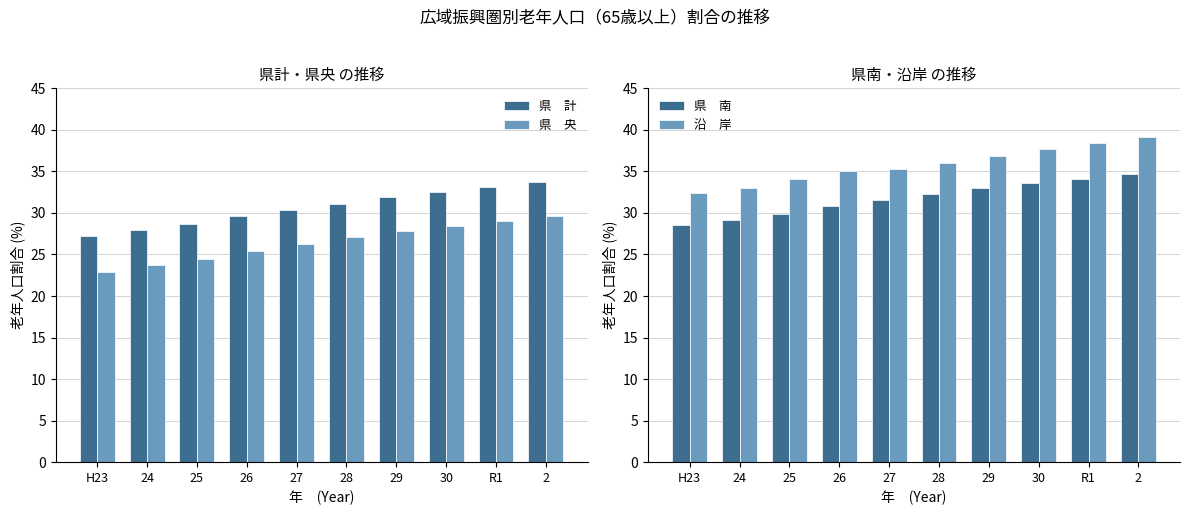

Which category has the lowest value in the 県　計 series?

H23